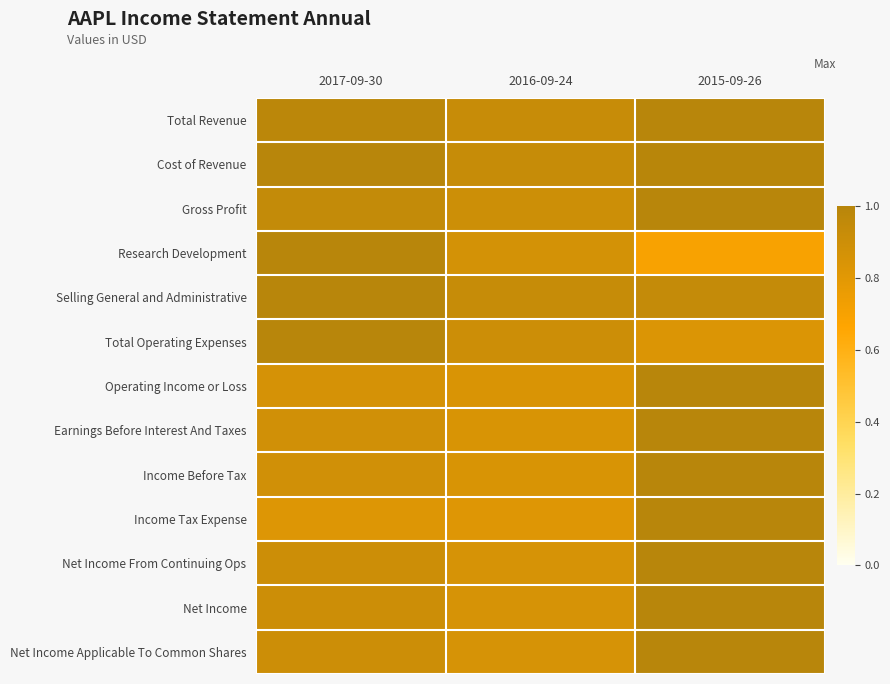

Which series has the largest range (max minus min)?

Research Development